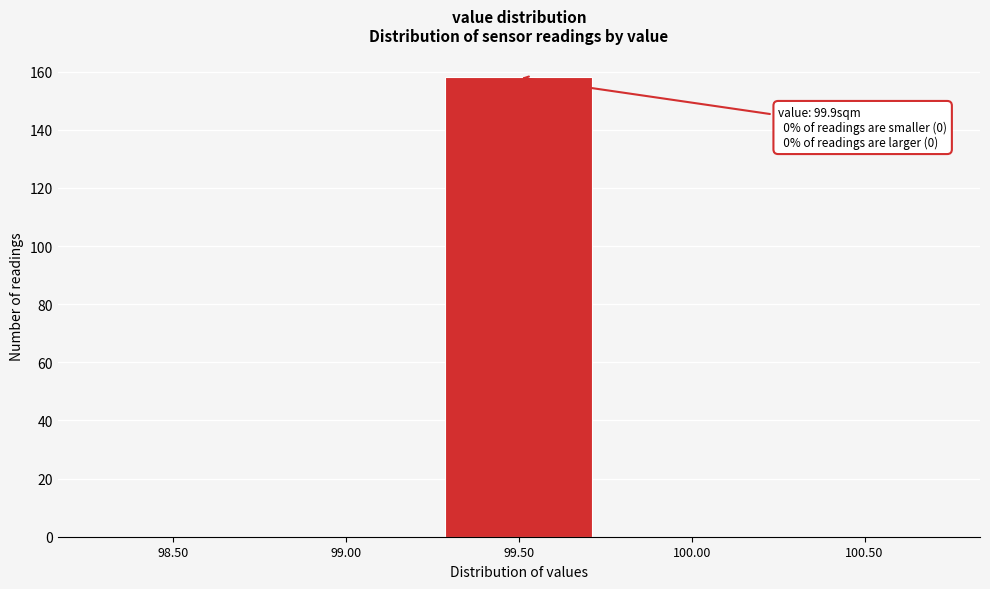

Reading left to right, extract all data points from this chart.

98.50=0	99.00=0	99.50=158	100.00=0	100.50=0